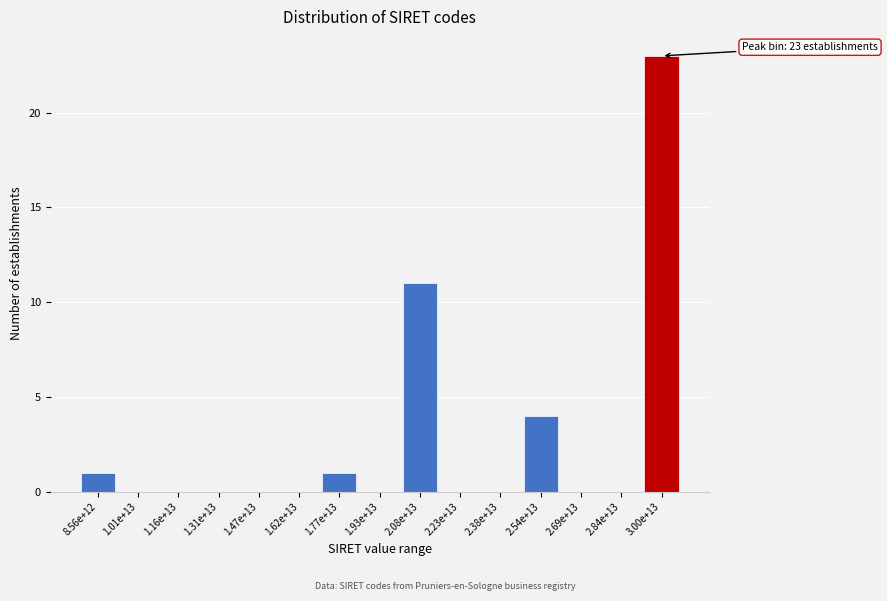

Reading right to left, list all the values displayed in this chart.

3.00e+13=23	2.84e+13=0	2.69e+13=0	2.54e+13=4	2.38e+13=0	2.23e+13=0	2.08e+13=11	1.93e+13=0	1.77e+13=1	1.62e+13=0	1.47e+13=0	1.31e+13=0	1.16e+13=0	1.01e+13=0	8.56e+12=1